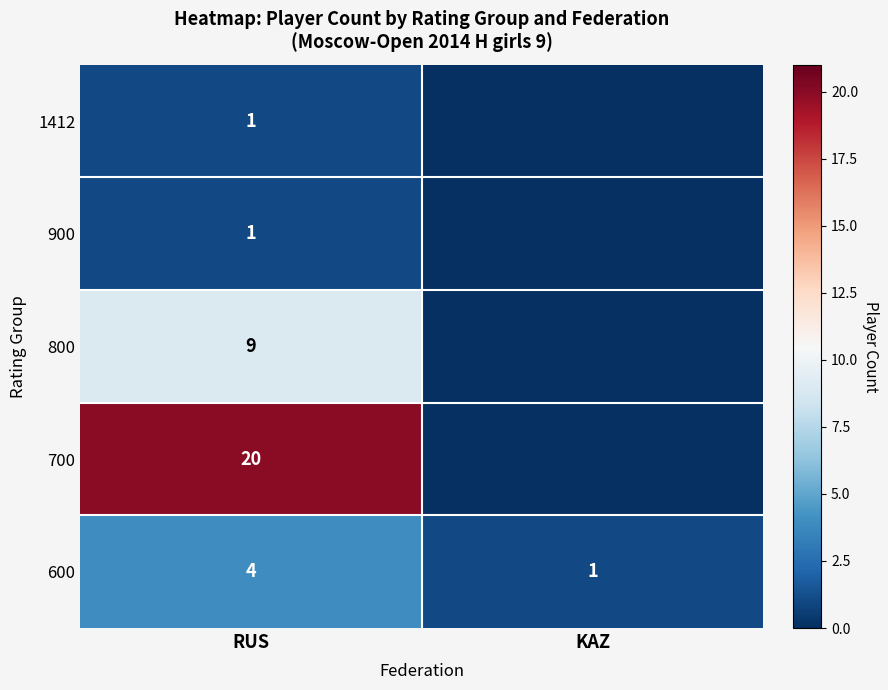

How many categories are shown in the chart?

2